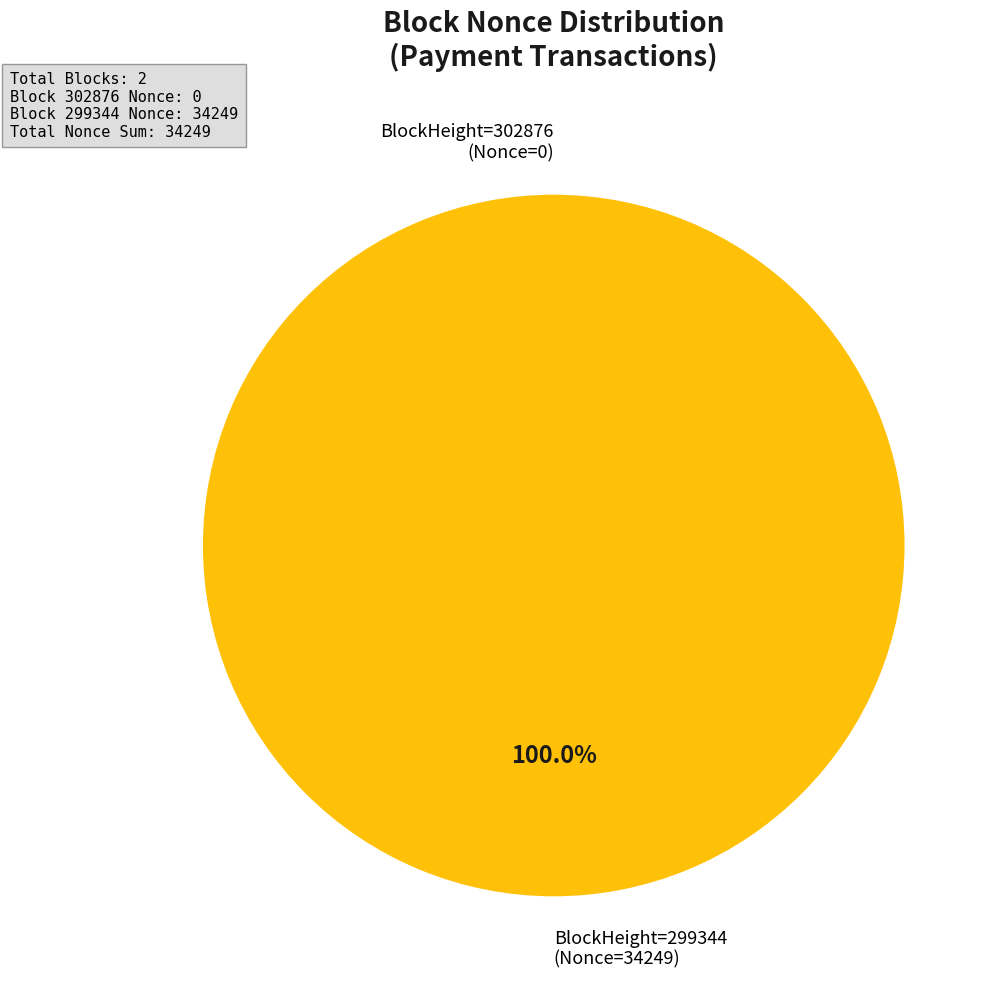

Is there a majority slice in this chart?

Yes